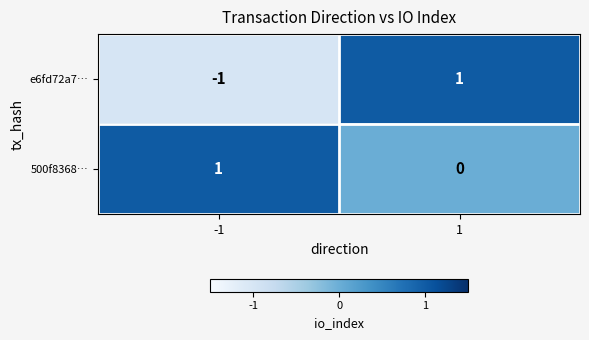

How many data points does each series have?

2